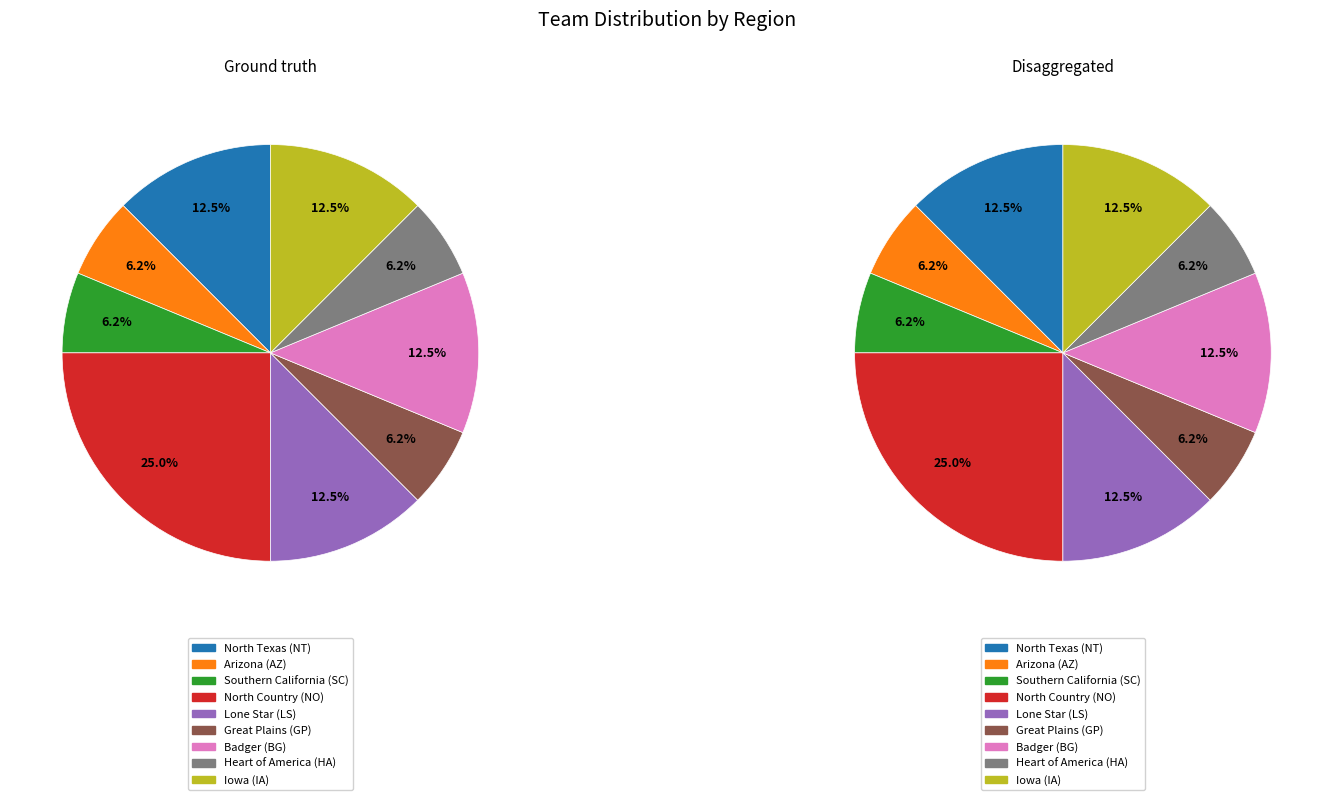

What is the largest slice in the pie chart?

North Country (NO)